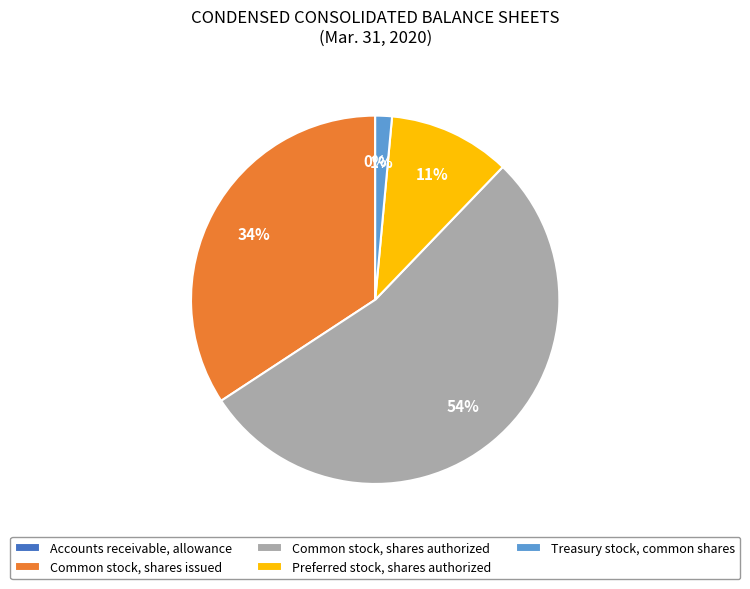

To the nearest percent, what portion does Treasury stock, common shares represent?

1%